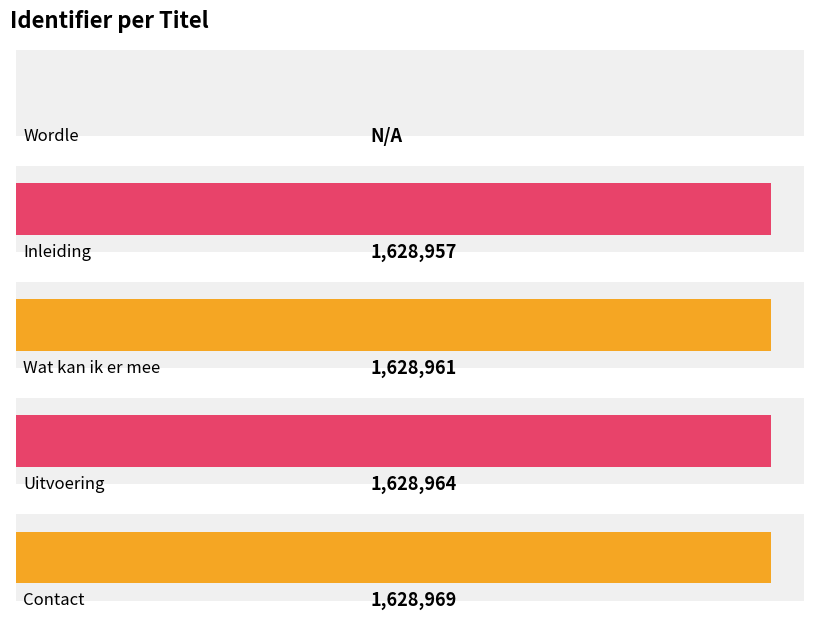

List the labels in order of value, smallest first.

Wordle, Inleiding, Wat kan ik er mee, Uitvoering, Contact